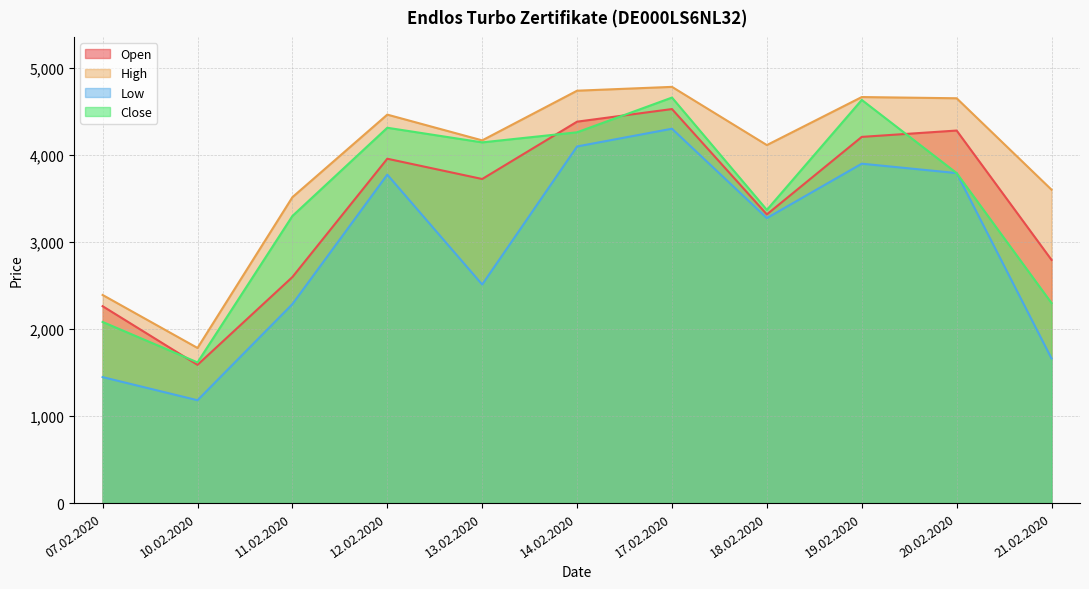

What is the sum of all High values?

42886